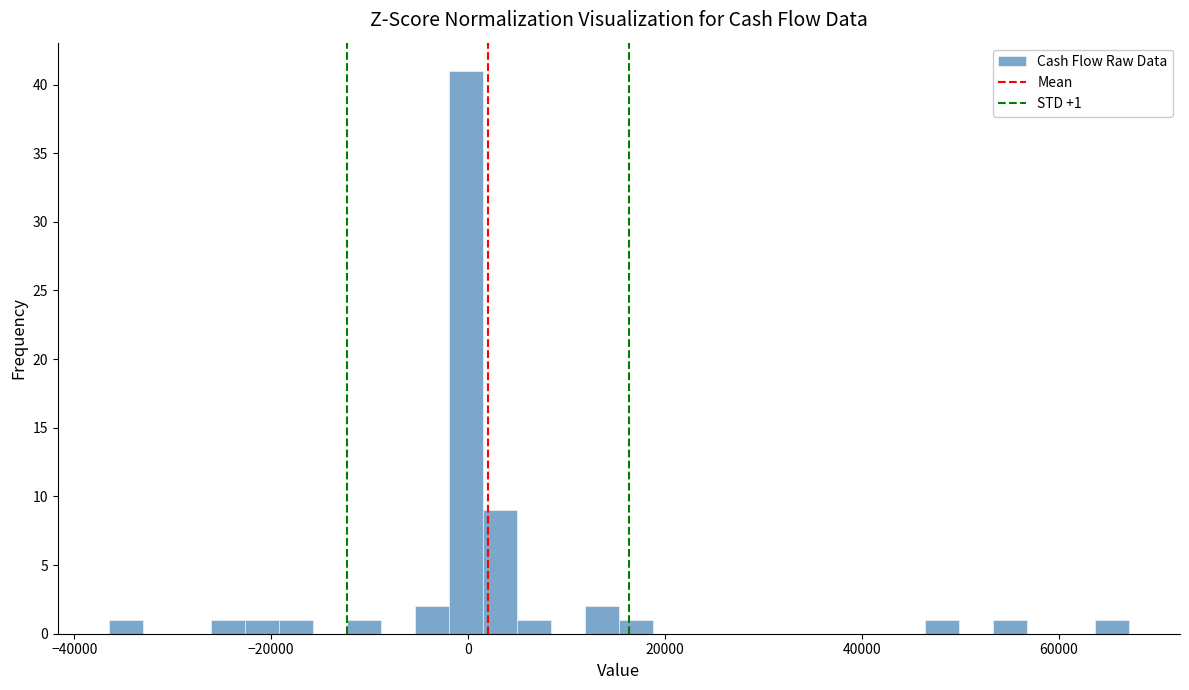

Around what value on the x-axis is the tallest bar? Give the approximate position of its centre, as read against the axis.

0